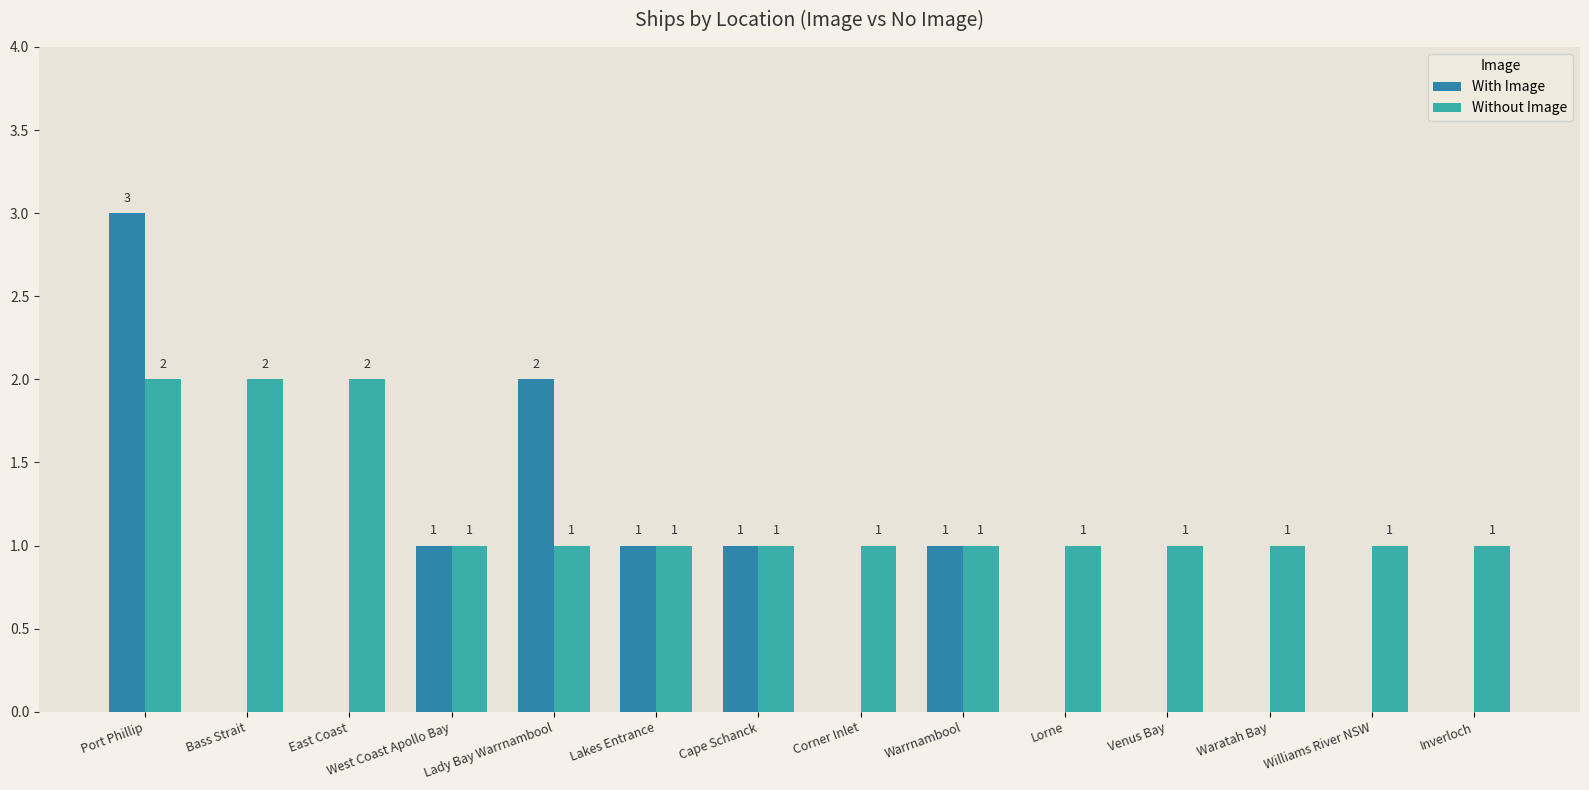

Which series changed the most between Lakes Entrance and Williams River NSW?

With Image